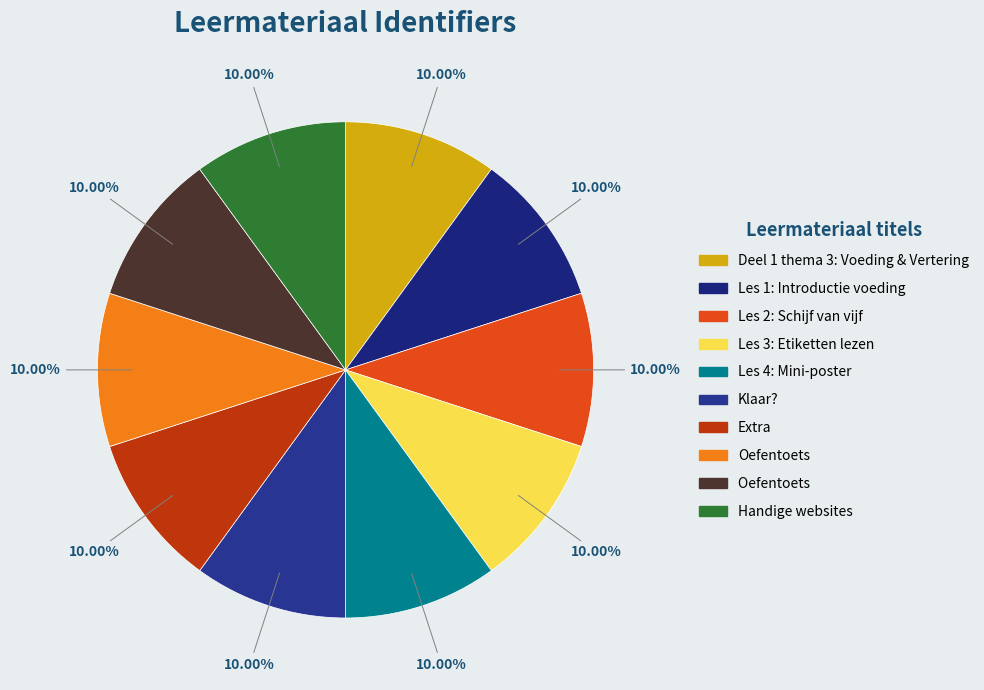

How many slices are in this pie chart?

10